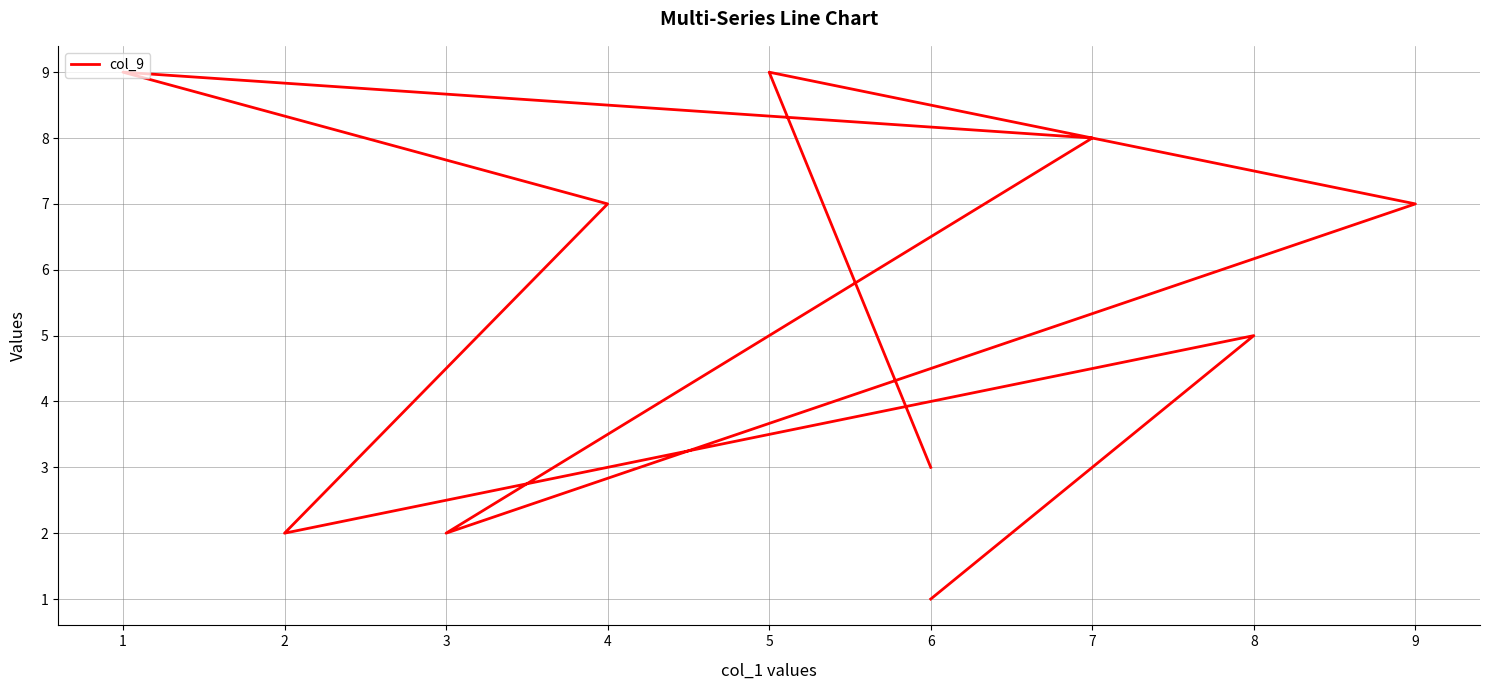

List the labels in order of value, smallest first.

6, 3, 2, 6, 8, 9, 4, 7, 5, 1